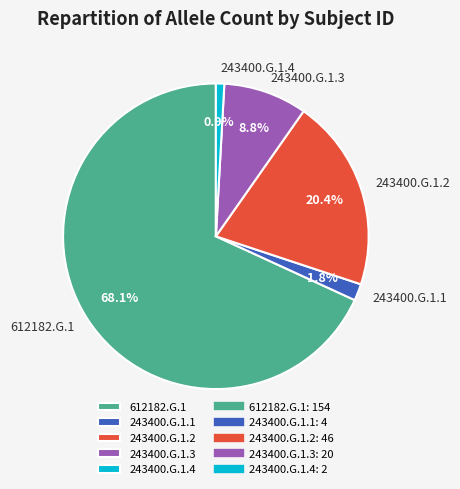

To the nearest percent, what is the difference between the largest and smallest slice percentages?

67%